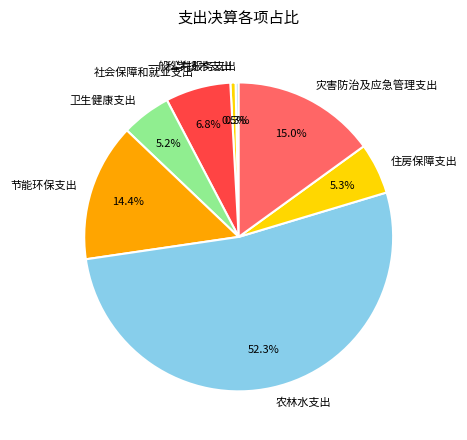

Which has a higher value, 住房保障支出 or 农林水支出?

农林水支出